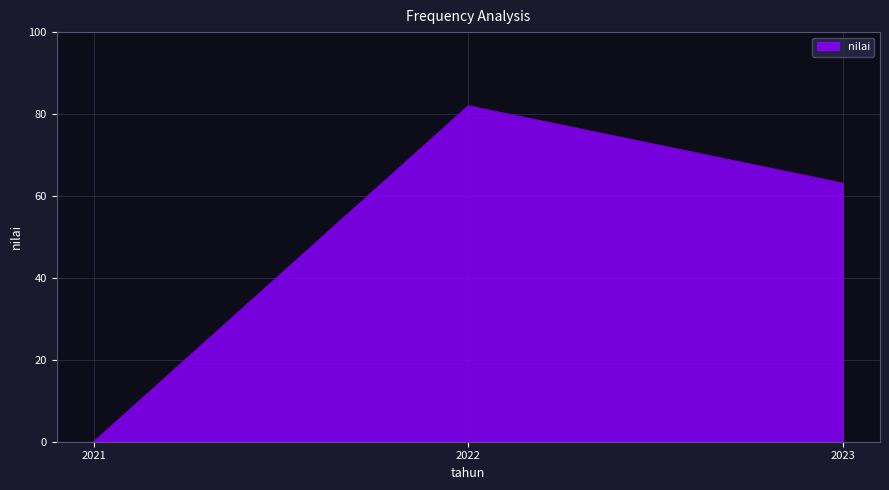

Rank the categories by value from highest to lowest.

2022, 2023, 2021